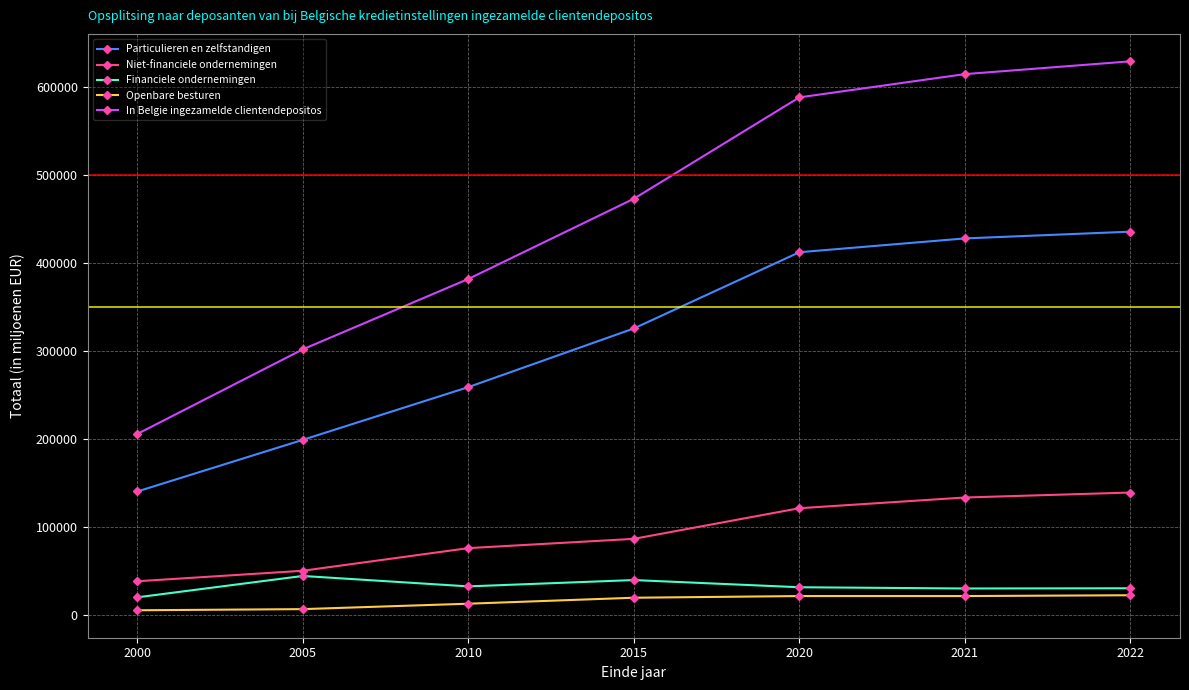

What is the difference between the highest and lowest values at 2010?

368787.3